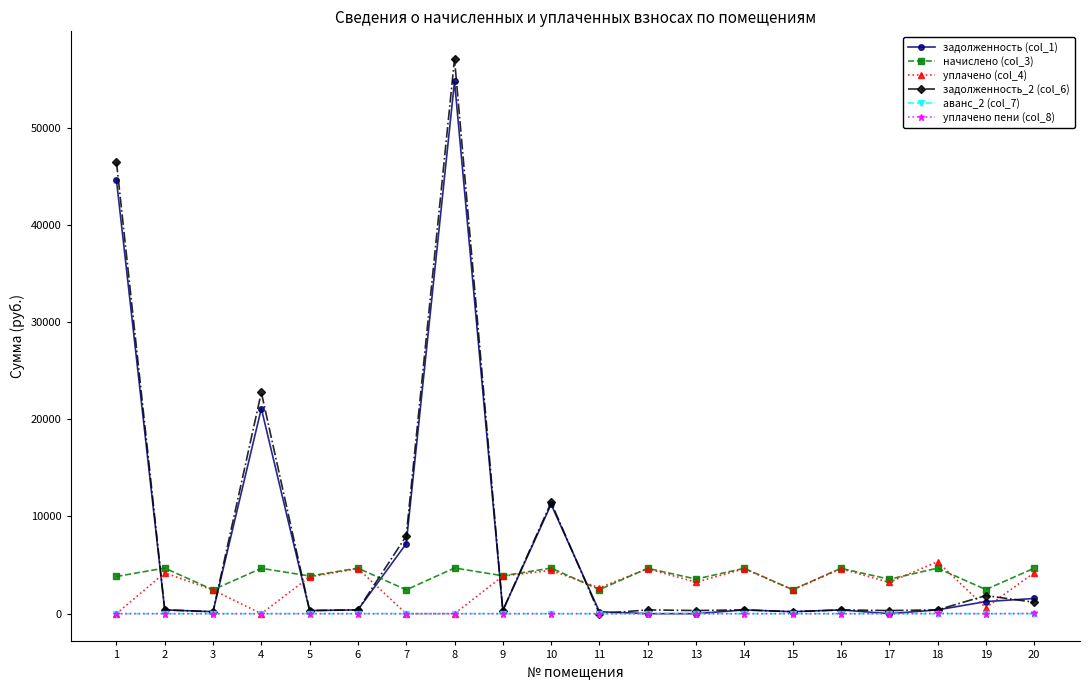

True or false: задолженность_2 (col_6) has more than 1 points higher than both neighbors.

True